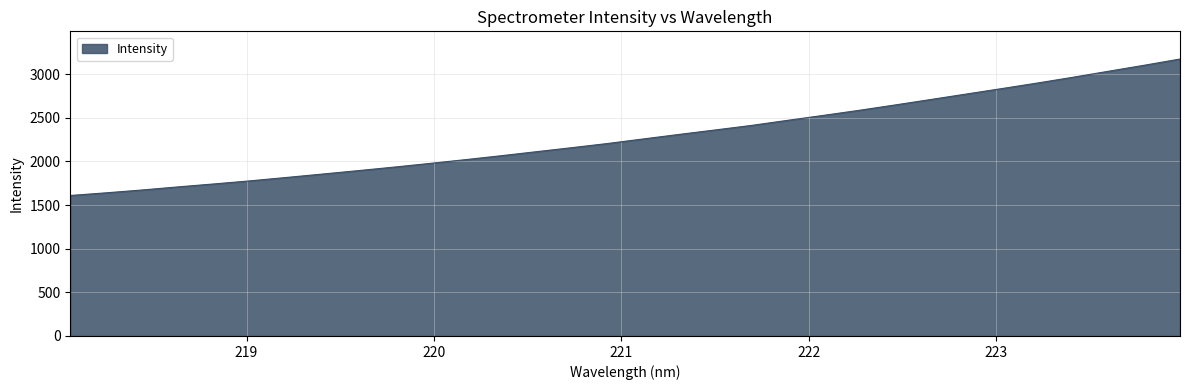

What is the greatest value displayed?

3173.6